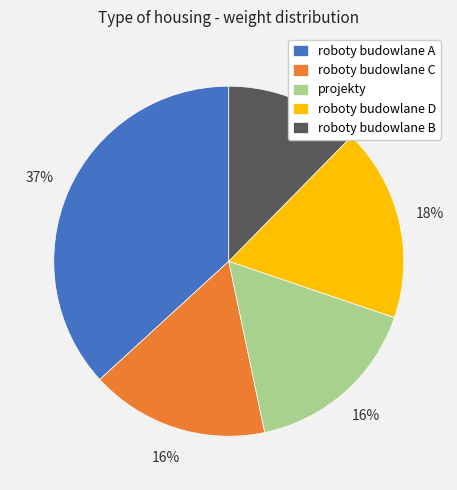

How many slices are in this pie chart?

5